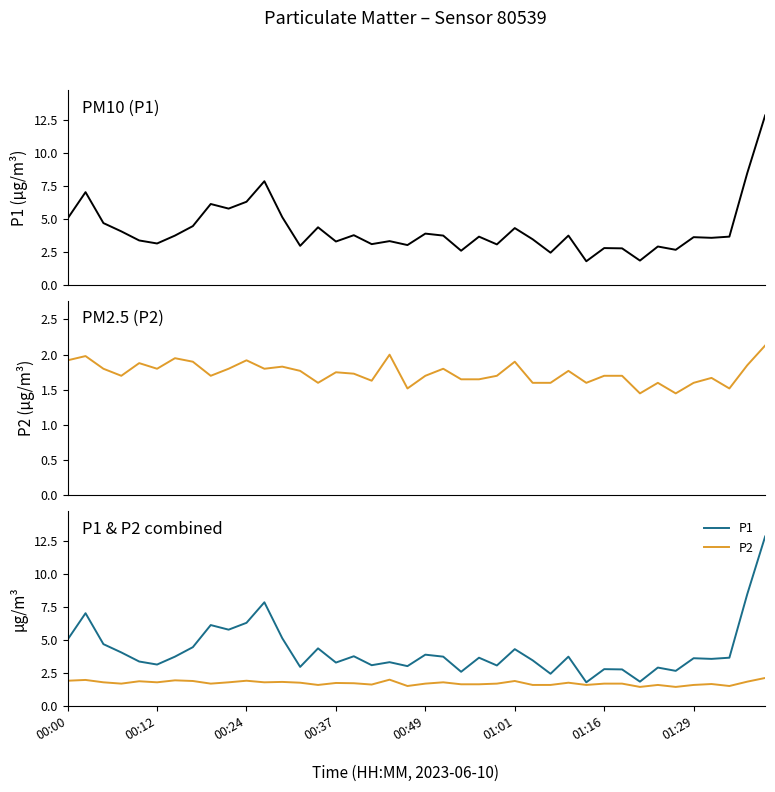

True or false: P1 and P2 cross at least once.

False